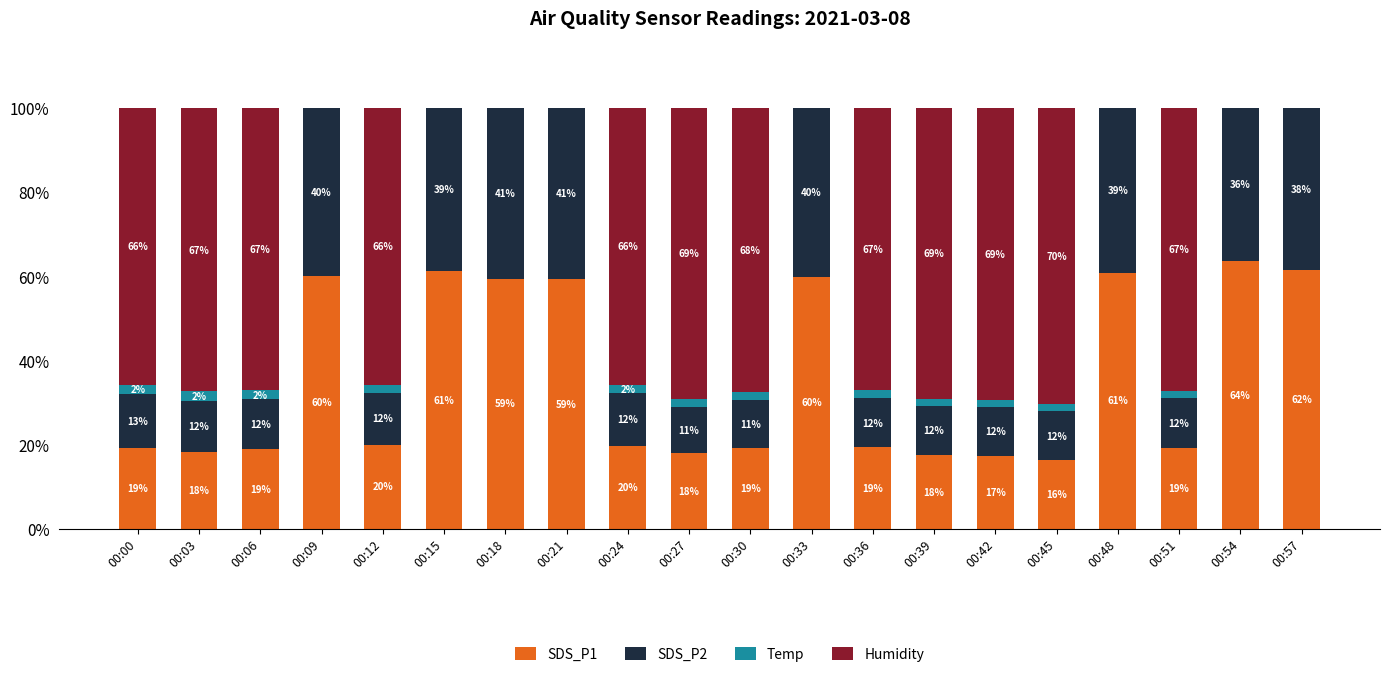

What is the maximum value for SDS_P1?

63.6